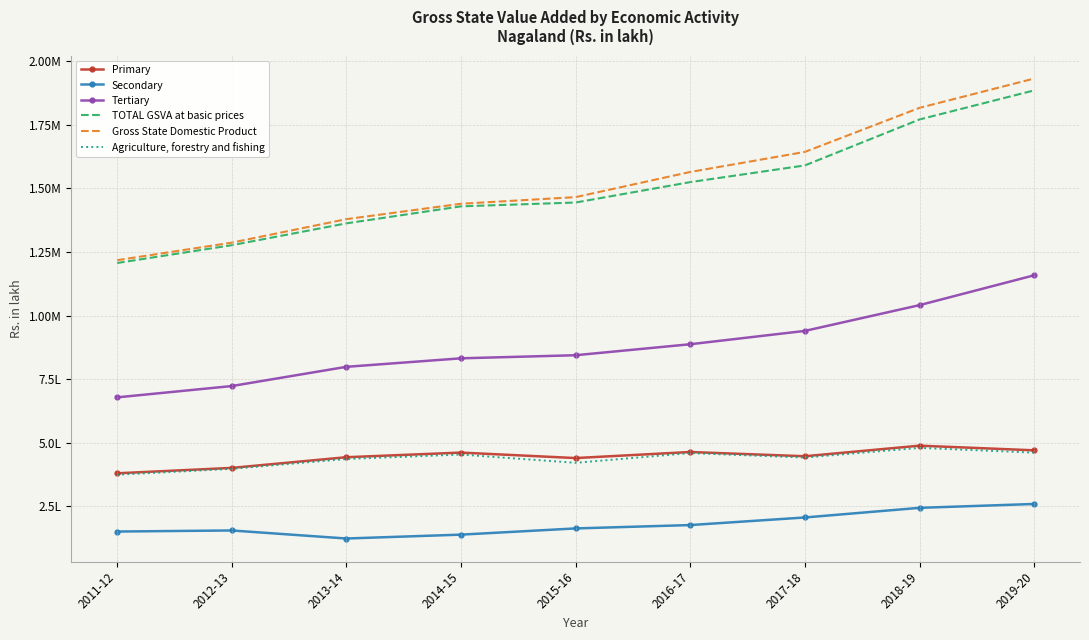

What are all the series names shown in the legend?

Primary, Secondary, Tertiary, TOTAL GSVA at basic prices, Gross State Domestic Product, Agriculture, forestry and fishing